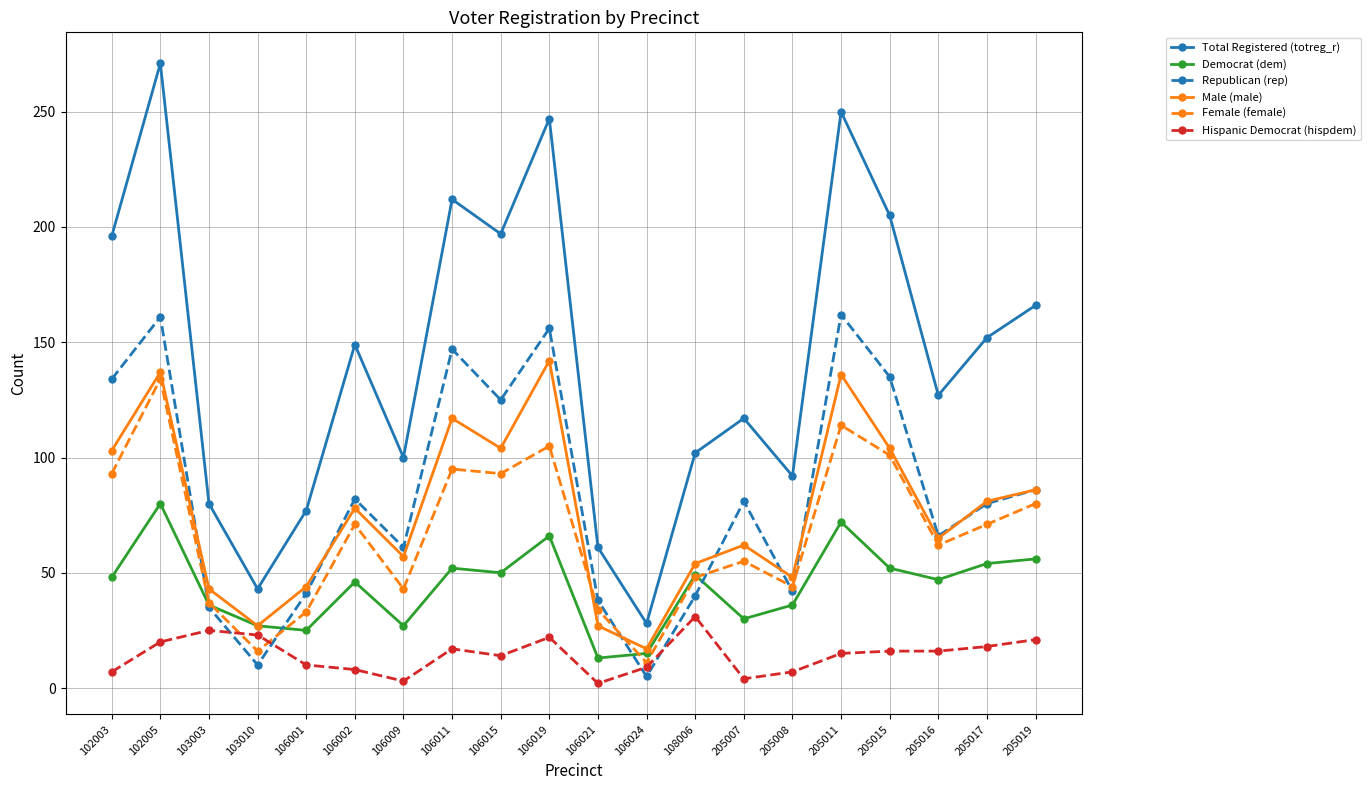

What is the highest value of the Republican (rep) series?

162